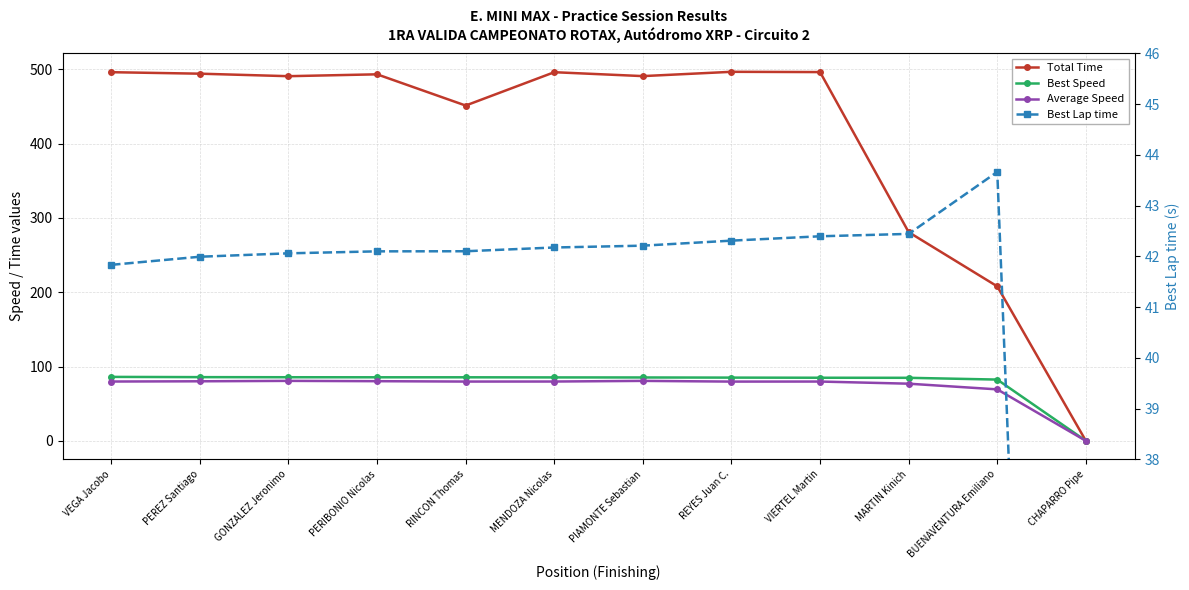

Is the value of Best Speed at PEREZ Santiago greater than the value of Total Time at RINCON Thomas?

No